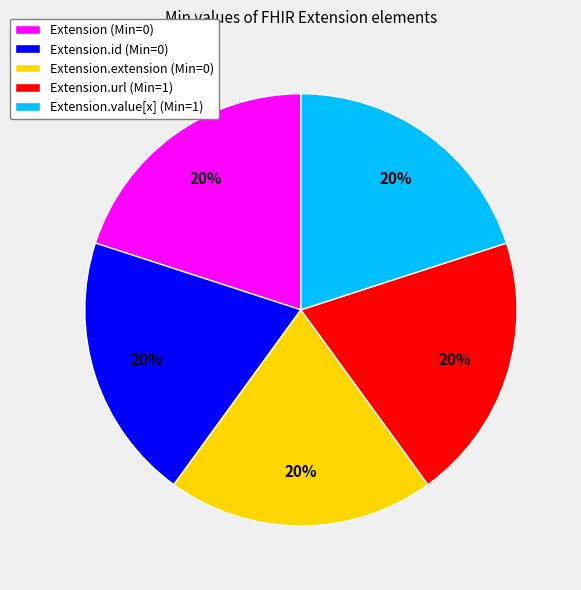

Do Extension.url (Min=1) and Extension.id (Min=0) together represent more than half of the pie?

No